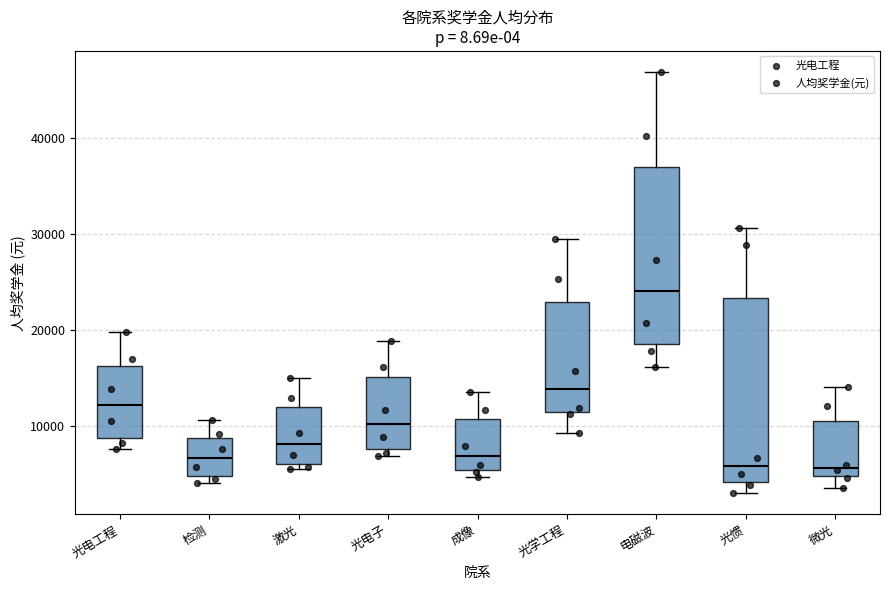

Reading left to right, read every box against the y-axis: the position of its median line, the range the box covers, and the ends of its whiskers. The values are not printed on the chart, so give them approximately, as read against the axis.

光电工程: median 12000, box 9000 to 16000, whiskers 8000 to 20000
检测: median 7000, box 5000 to 9000, whiskers 4000 to 11000
激光: median 8000, box 6000 to 12000, whiskers 5000 to 15000
光电子: median 10000, box 8000 to 15000, whiskers 7000 to 19000
成像: median 7000, box 5000 to 11000, whiskers 5000 (just below the box's lower edge) to 14000
光学工程: median 14000, box 11000 to 23000, whiskers 9000 to 30000
电磁波: median 24000, box 19000 to 37000, whiskers 16000 to 47000
光惯: median 6000, box 4000 to 23000, whiskers 3000 to 31000
微光: median 6000, box 5000 to 11000, whiskers 4000 to 14000